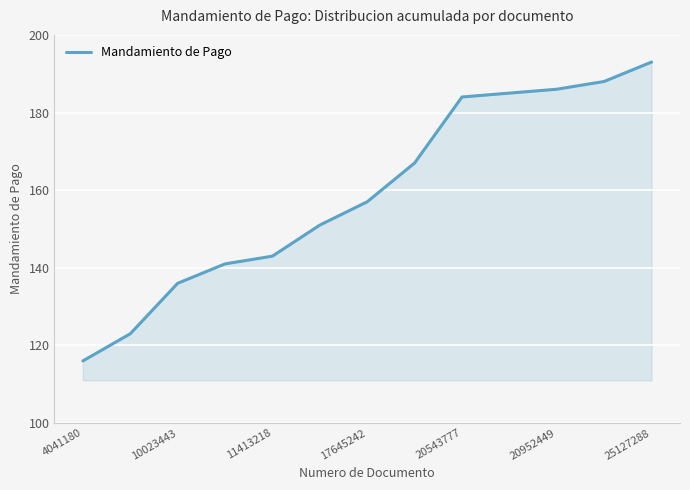

What is the minimum value shown in the chart?

116